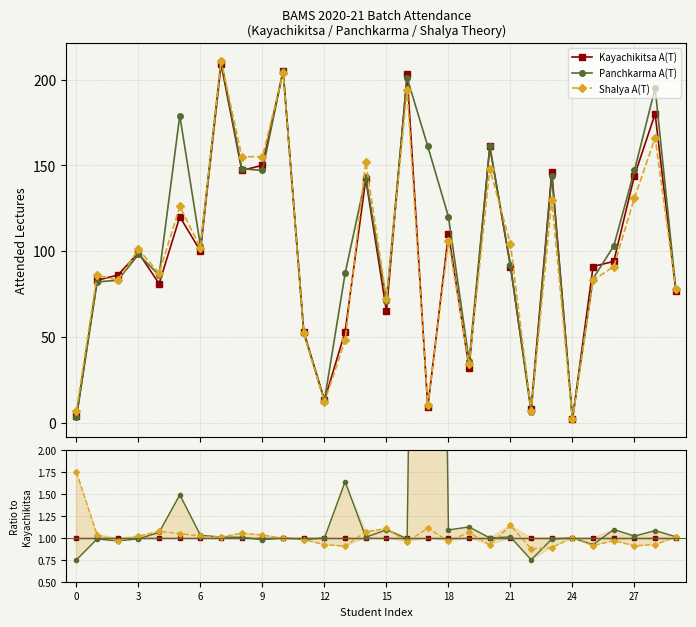

At which category does the chart reach its peak across all series?

17